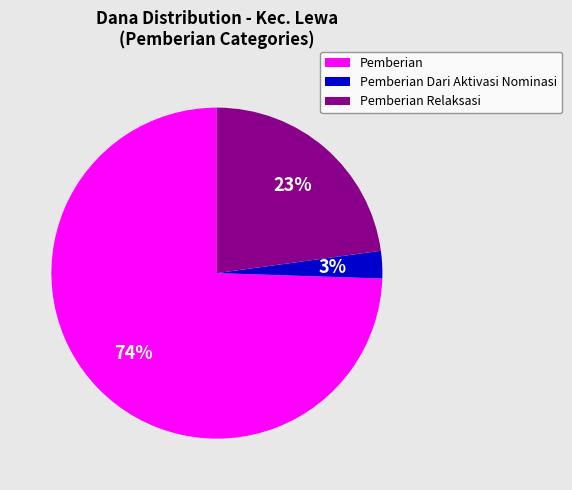

Which category accounts for the majority?

Pemberian